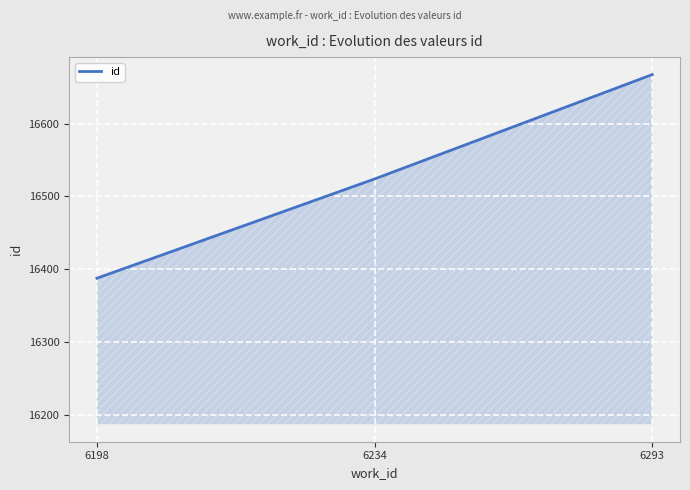

Which has a higher value, 6198 or 6234?

6234